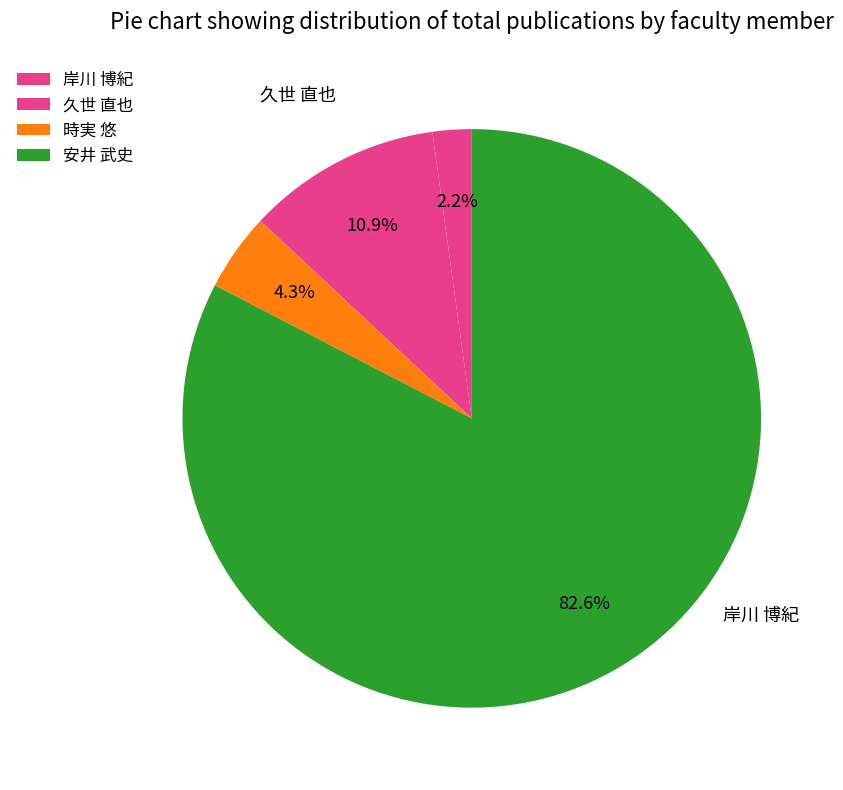

The 時実 悠 slice represents 4% of the pie. True or false?

True